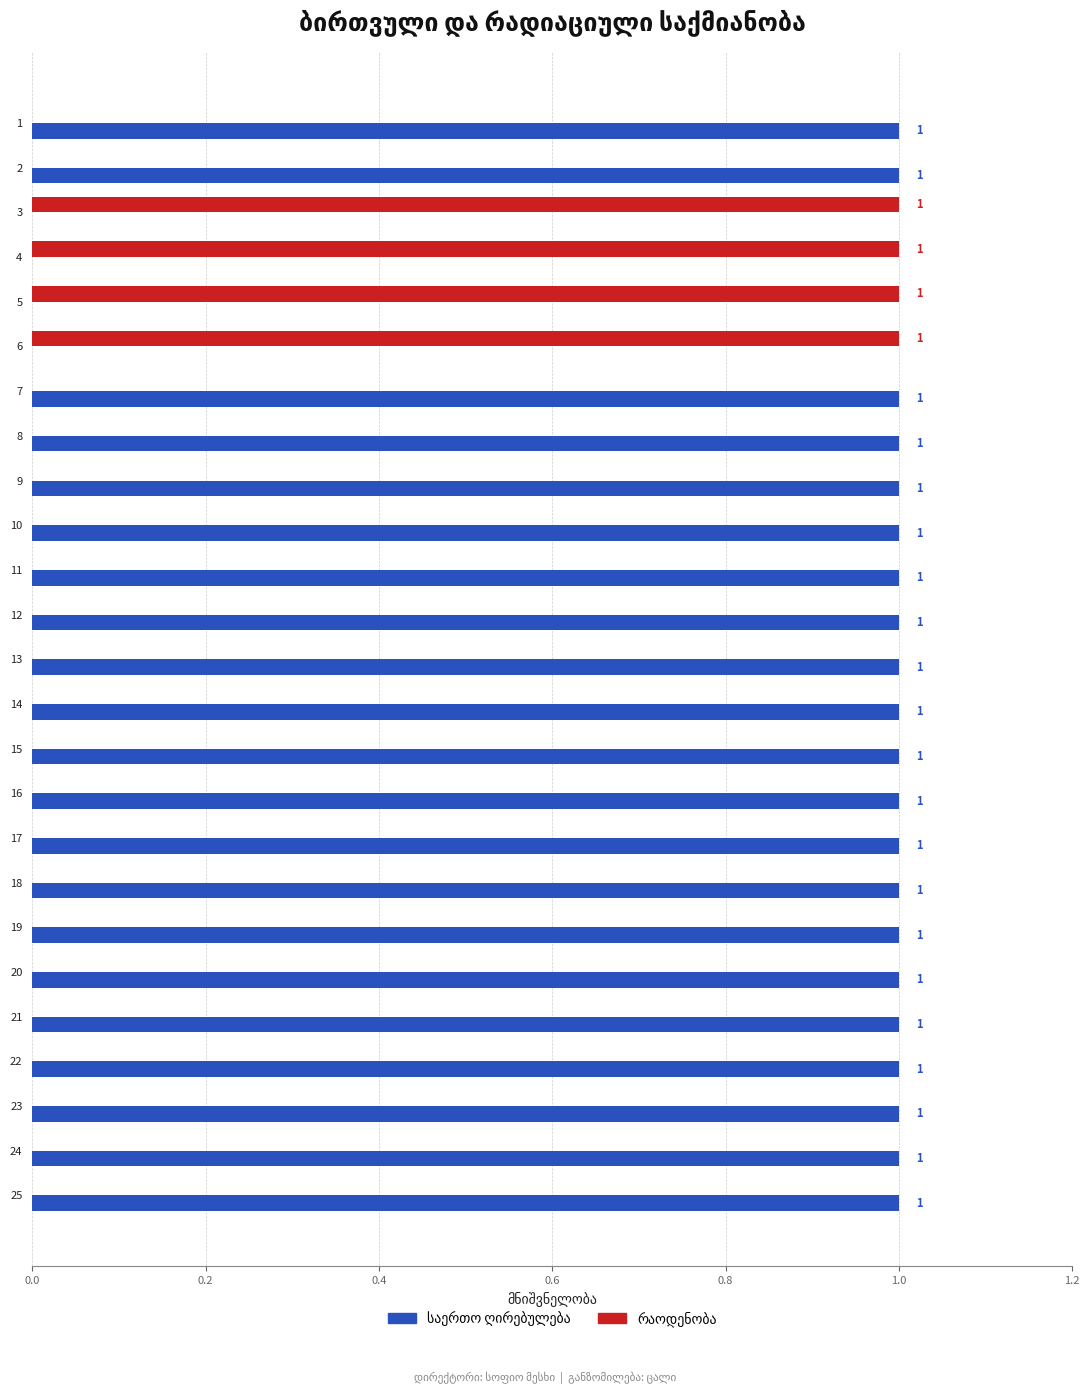

How many data points does each series have?

25